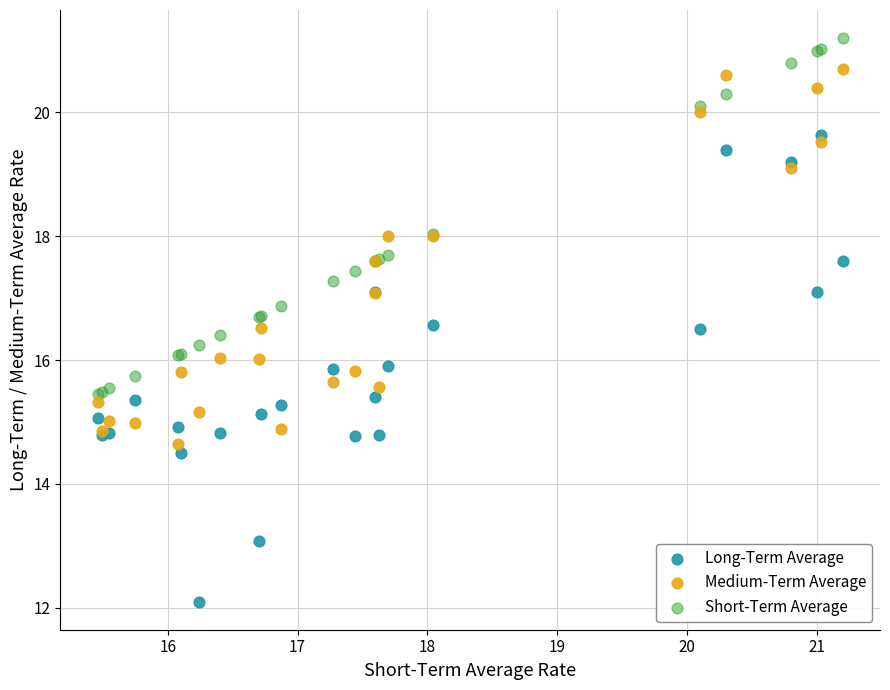

Which series has the widest spread of Y values?

Long-Term Average